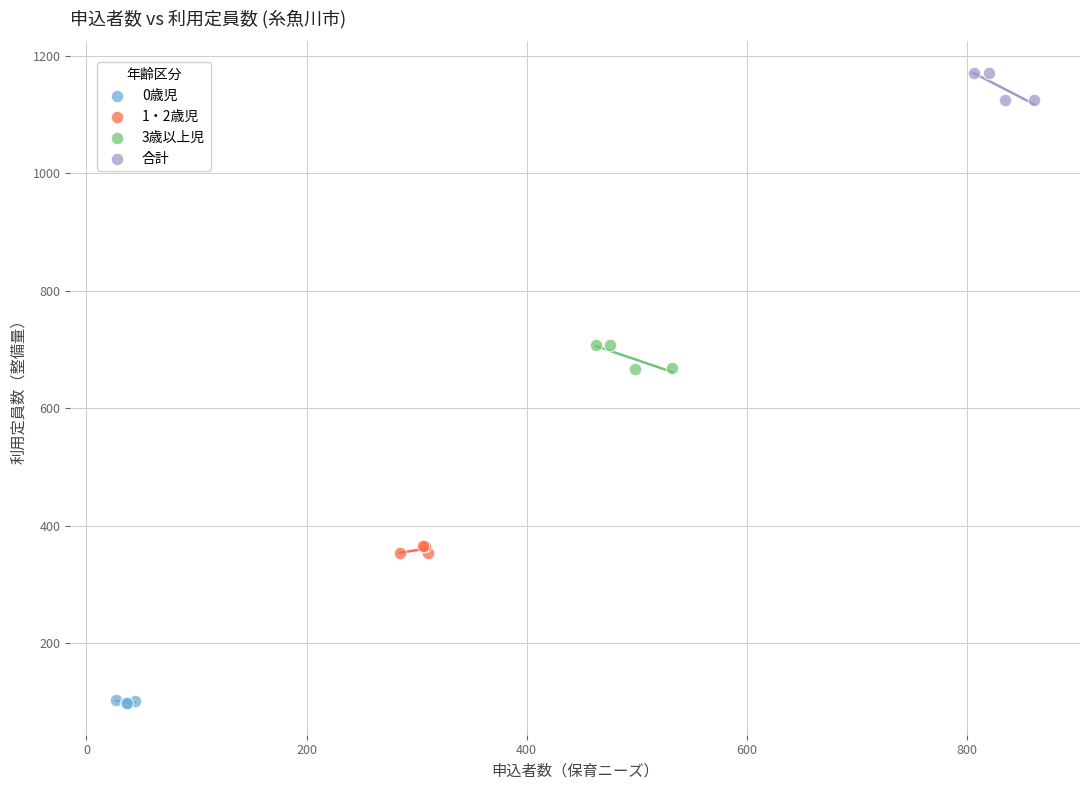

Which series contains the highest Y value?

合計